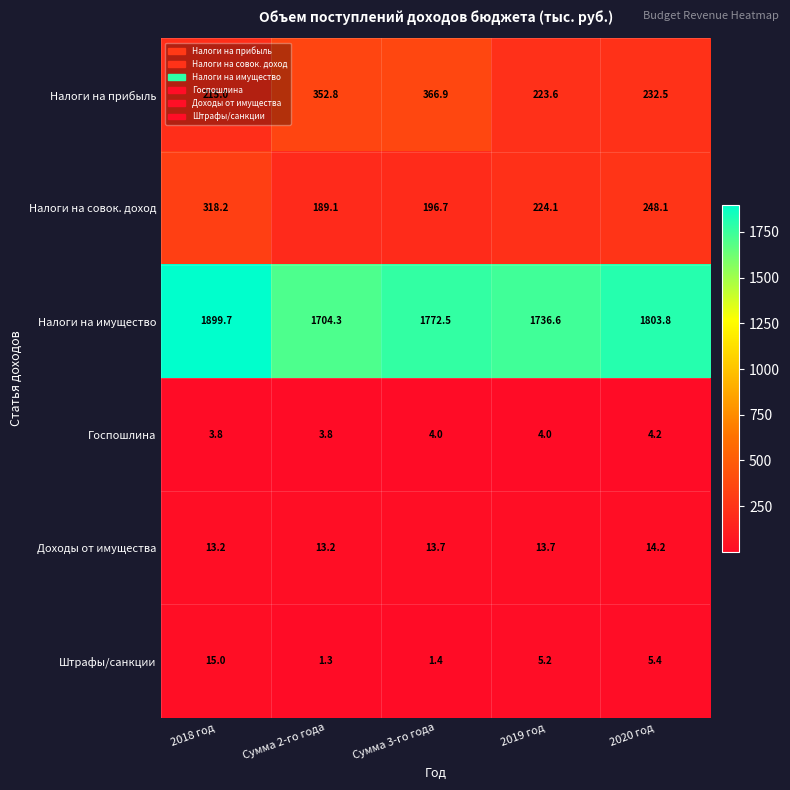

Which category has the lowest value across all series?

Сумма 2-го года